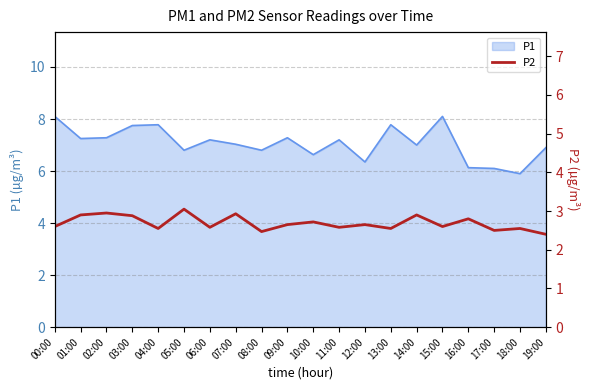

What is the label of the 3rd point from the left?

02:00